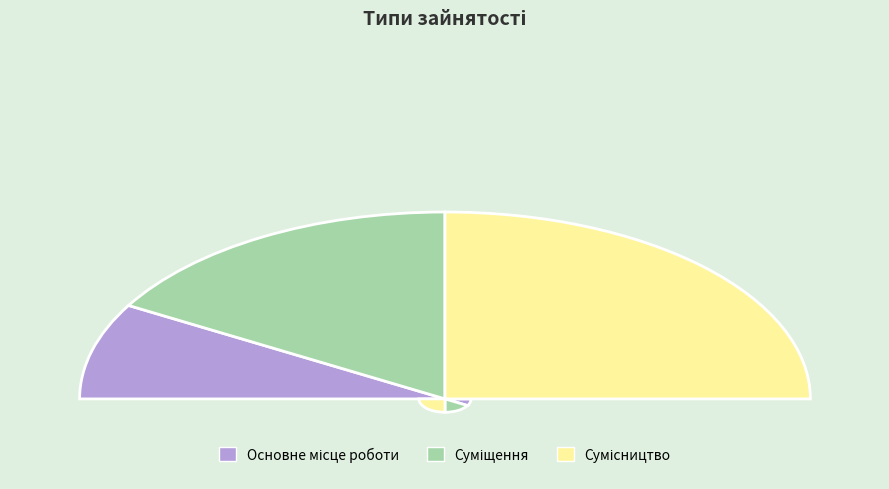

How many slices are in this pie chart?

3